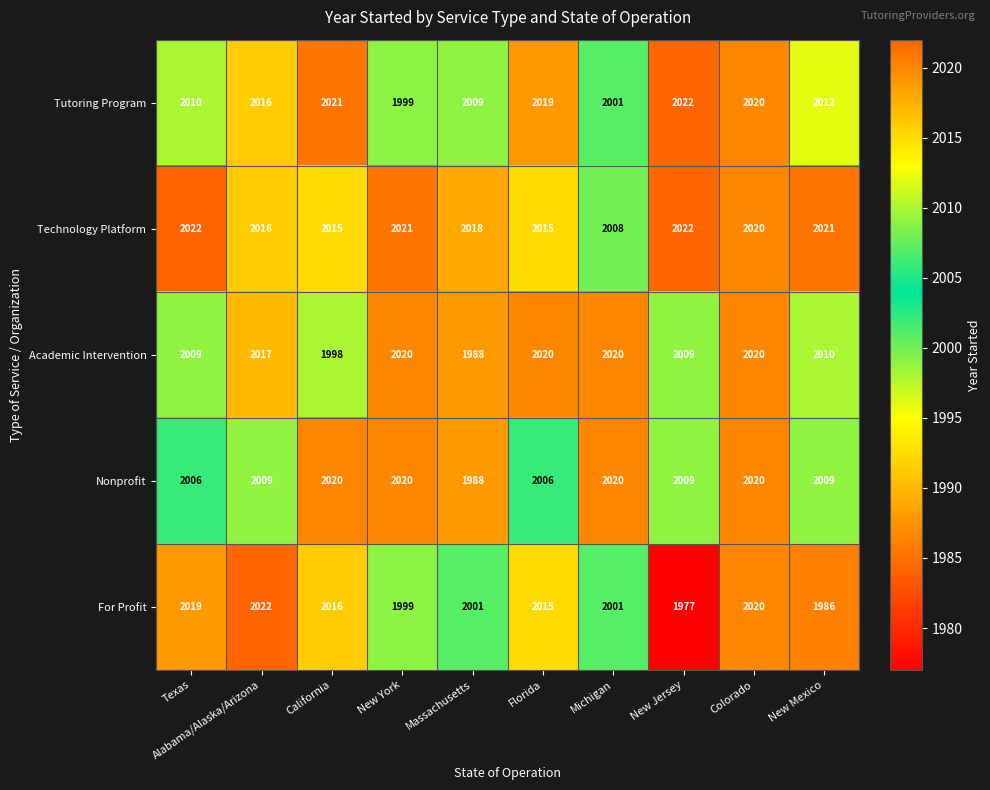

How many series are shown in this chart?

5